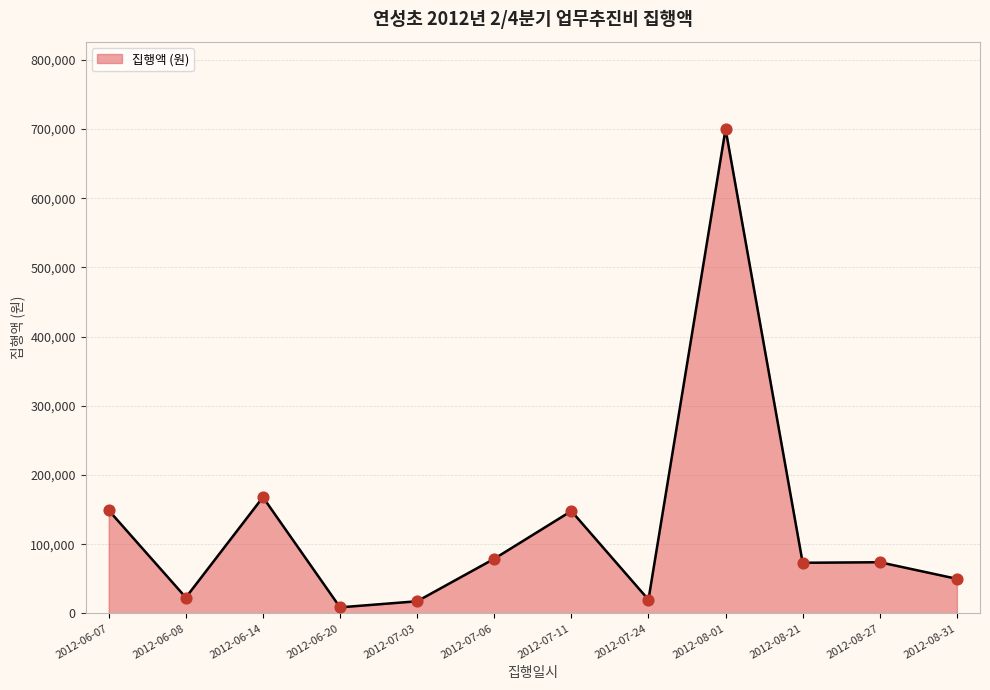

What is the change in value from 2012-08-21 to 2012-08-27?

+800